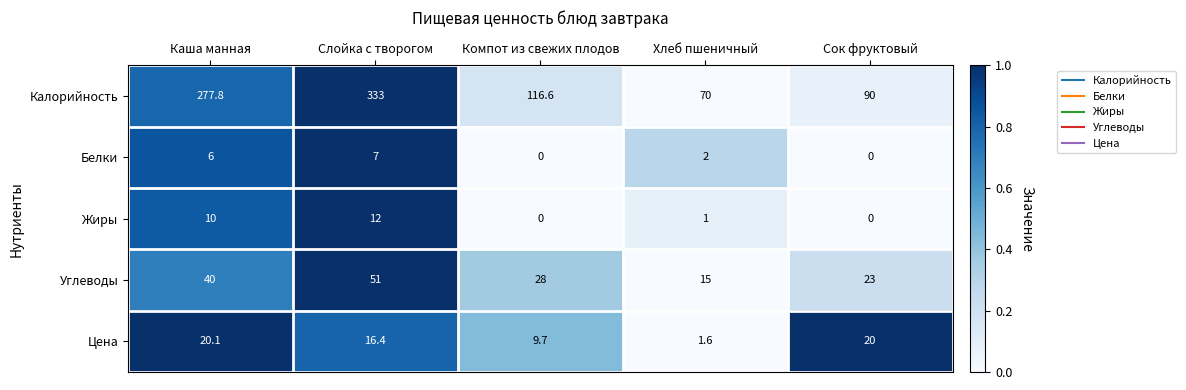

Which series has the largest total across all categories?

Калорийность